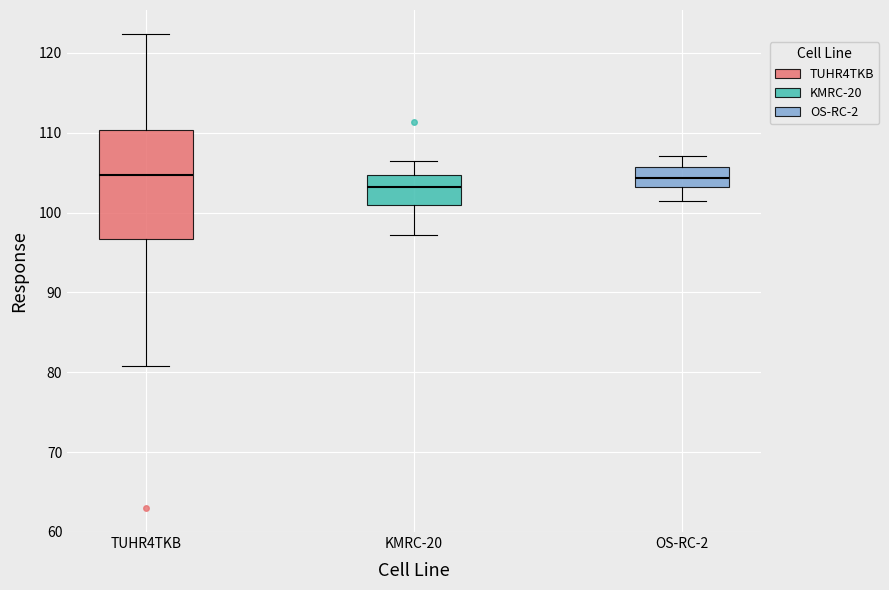

Reading left to right, read every box against the y-axis: the position of its median line, the range the box covers, and the ends of its whiskers. The values are not printed on the chart, so give them approximately, as read against the axis.

TUHR4TKB: median 105, box 97 to 110, whiskers 81 to 122
KMRC-20: median 103, box 101 to 105, whiskers 97 to 107
OS-RC-2: median 104, box 103 to 106, whiskers 102 to 107